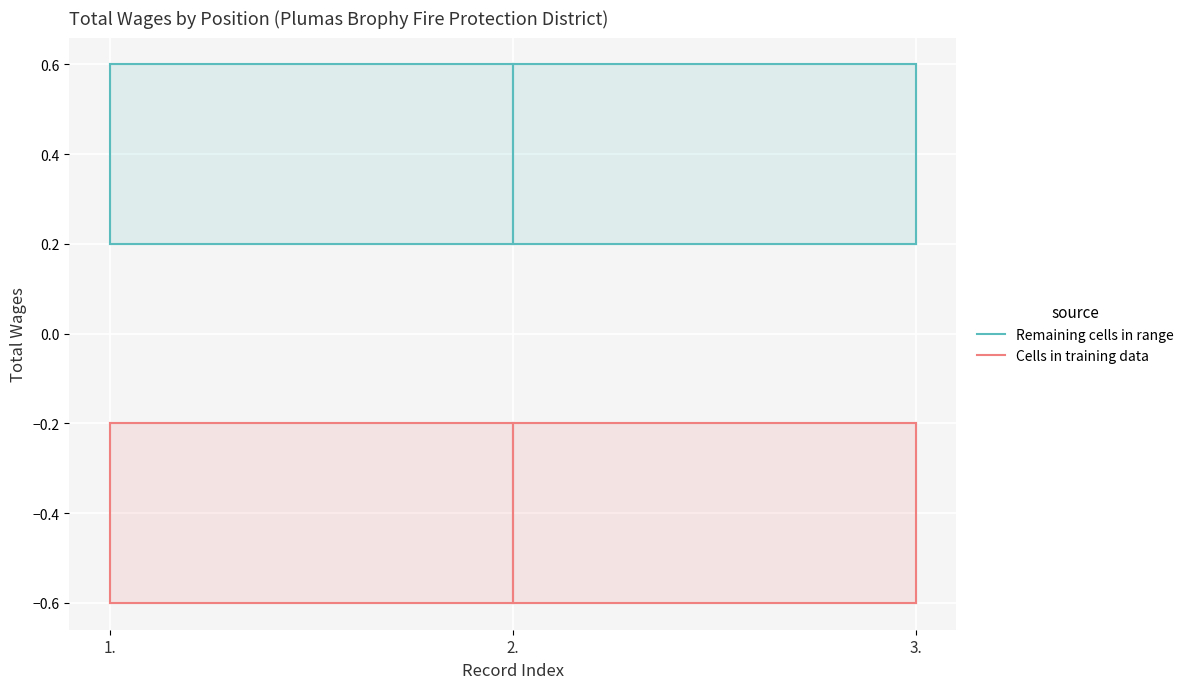

What are all the series names shown in the legend?

Remaining cells in range, Cells in training data